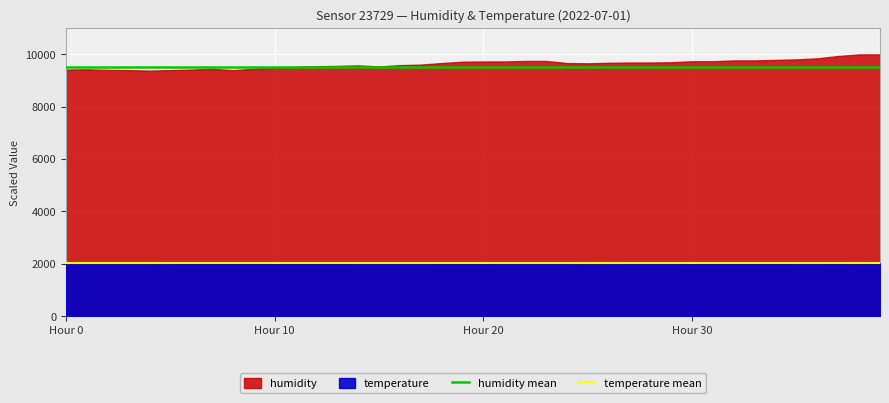

What is the highest value of the temperature mean series?

2020